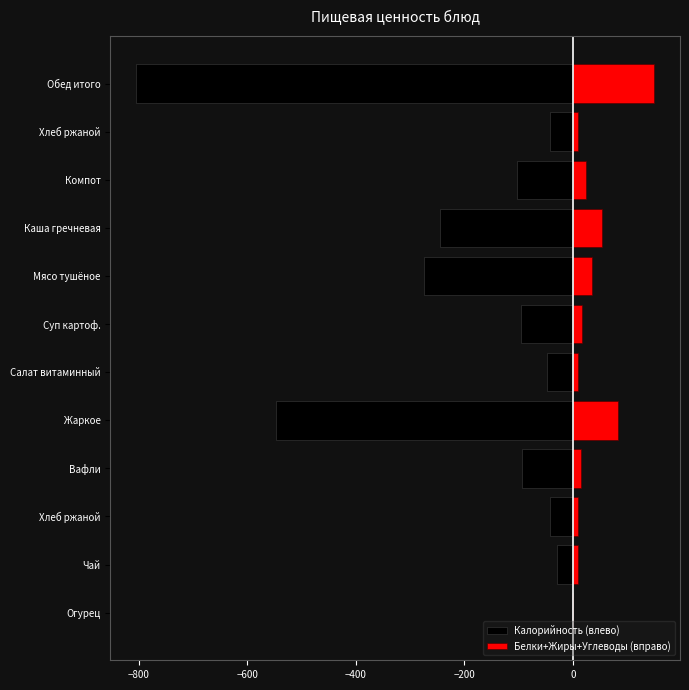

Rank the series at Суп картоф. from highest to lowest value.

Белки+Жиры+Углеводы (вправо), Калорийность (влево)